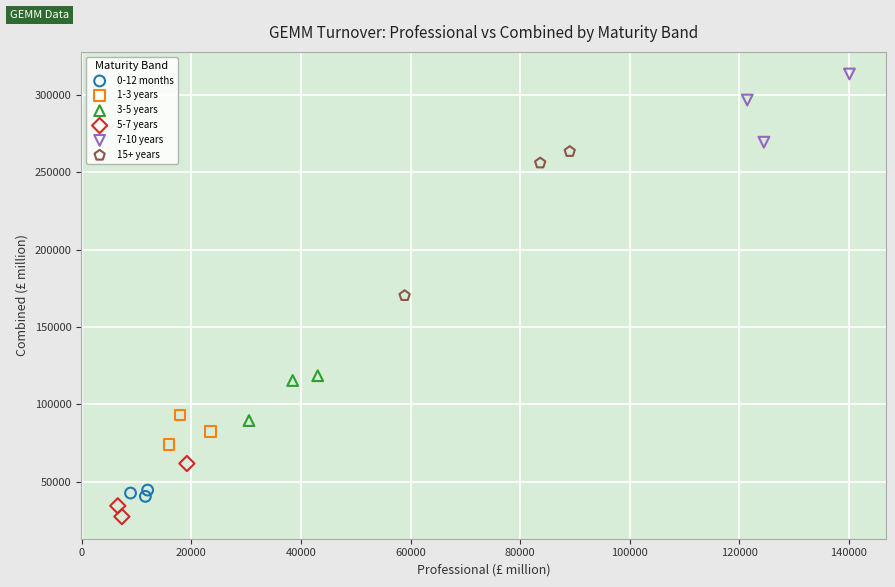

Which series has the widest spread of Y values?

15+ years